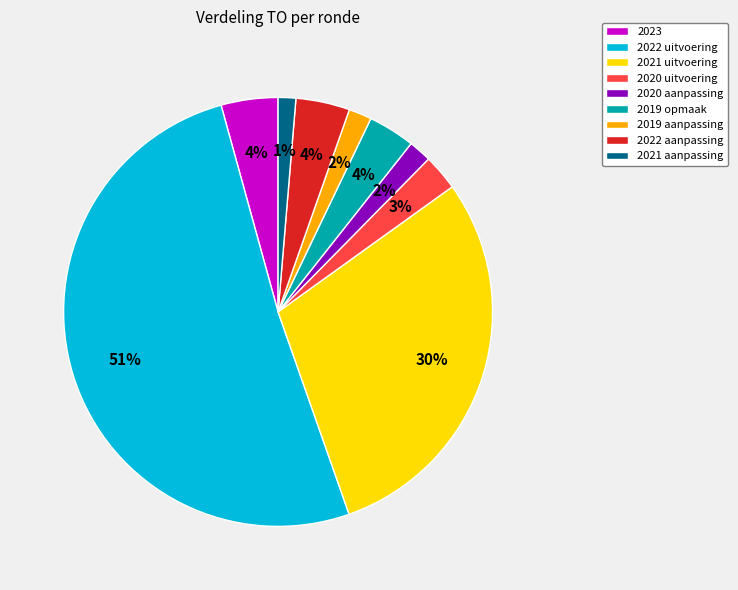

The 2022 uitvoering slice represents 51% of the pie. True or false?

True